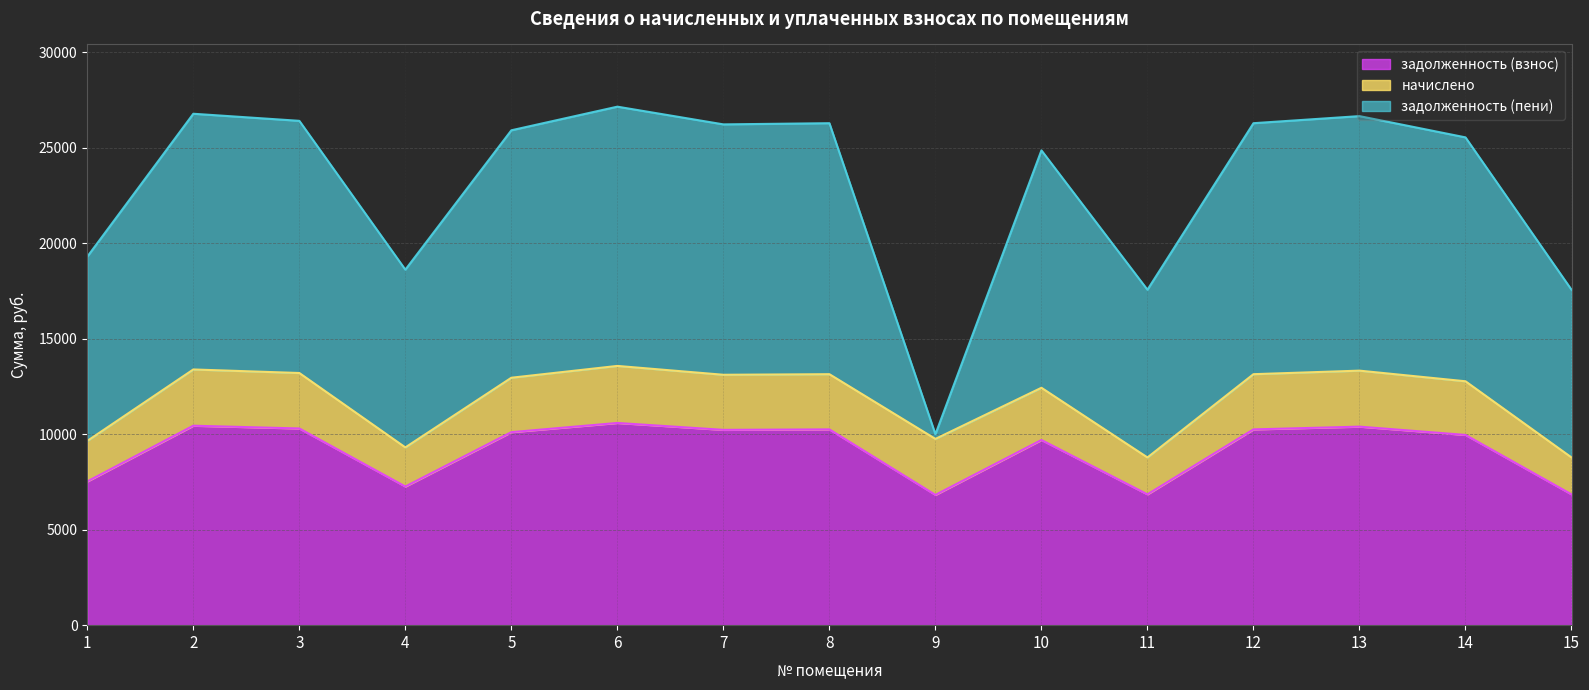

What are all the series names shown in the legend?

задолженность (взнос), начислено, задолженность (пени)